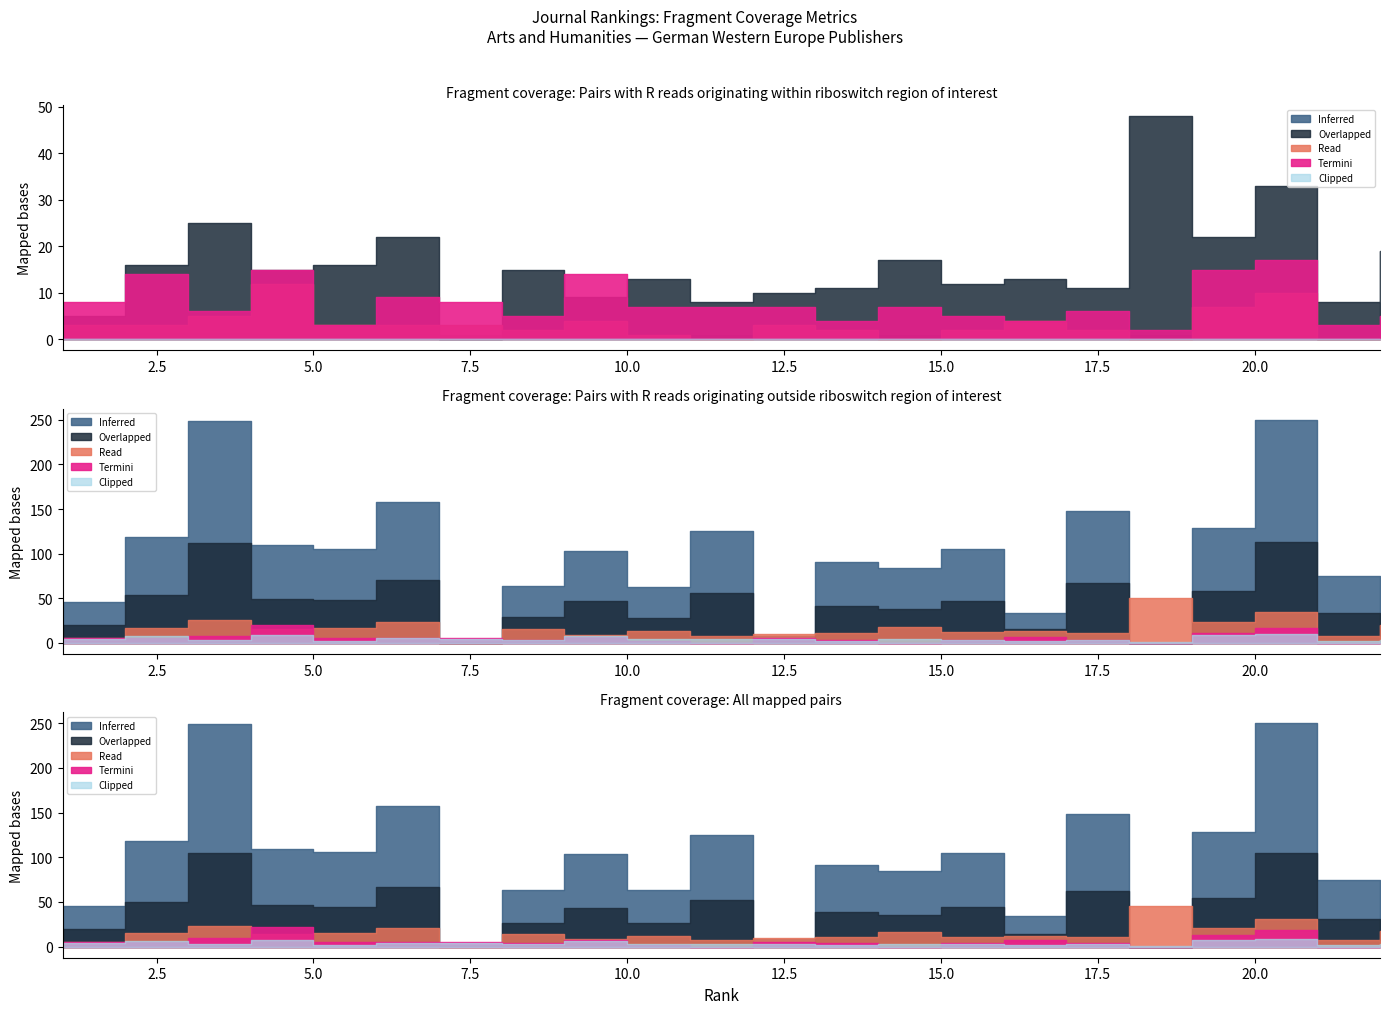

True or false: Citable Docs. (3years) and Total Docs. (2004) cross at least once.

False